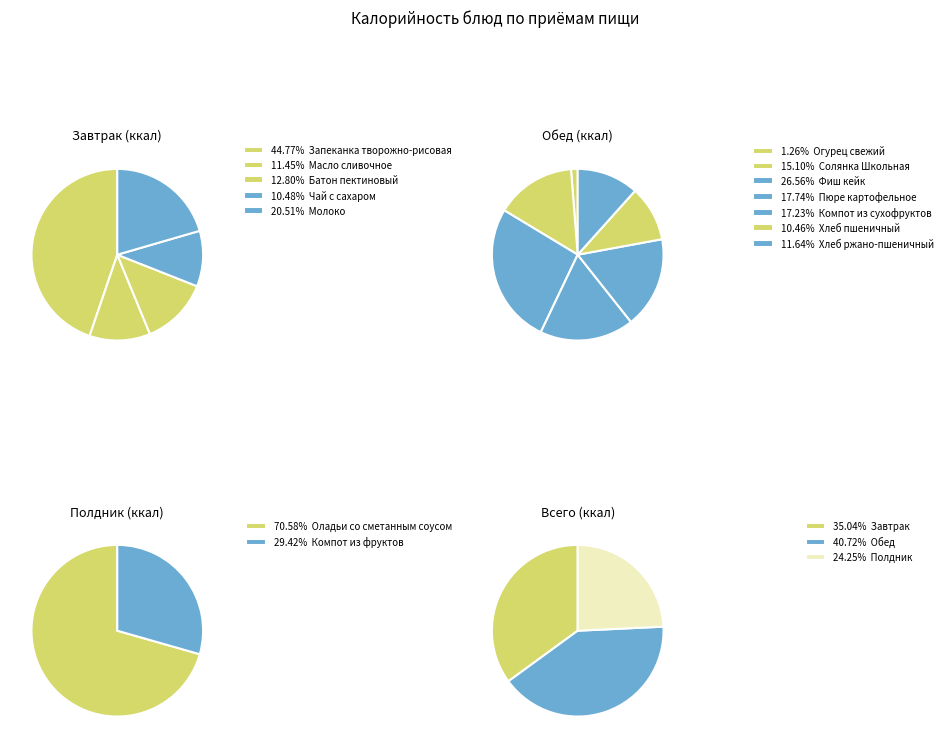

What is the smallest slice in the pie chart?

Огурец свежий